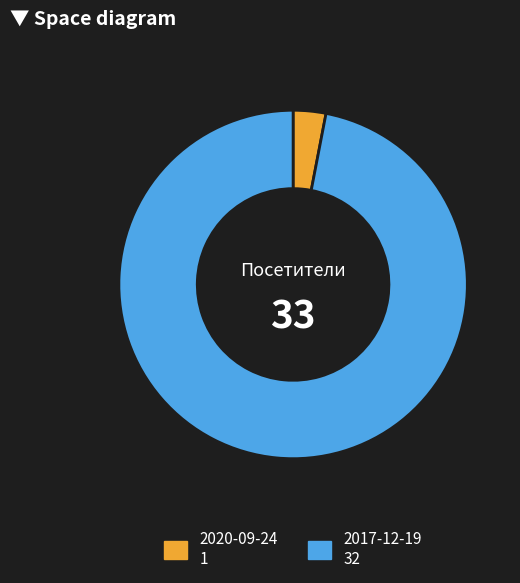

Combined, do 2020-09-24 and 2017-12-19 account for over 50%?

Yes